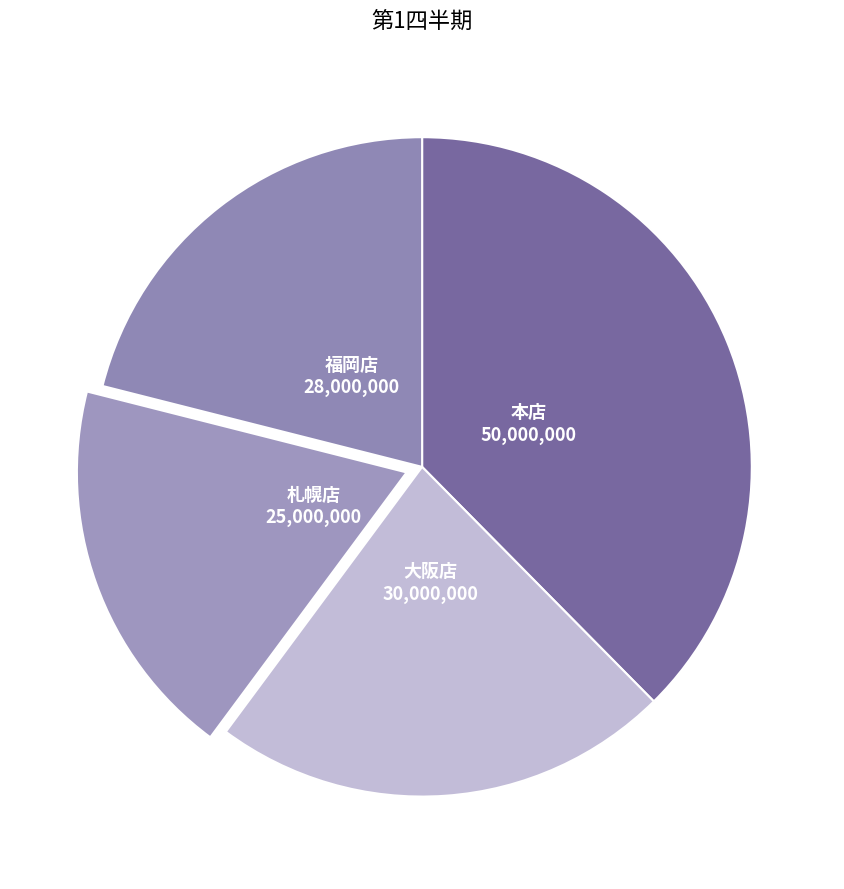

Count the number of slices in the pie.

4